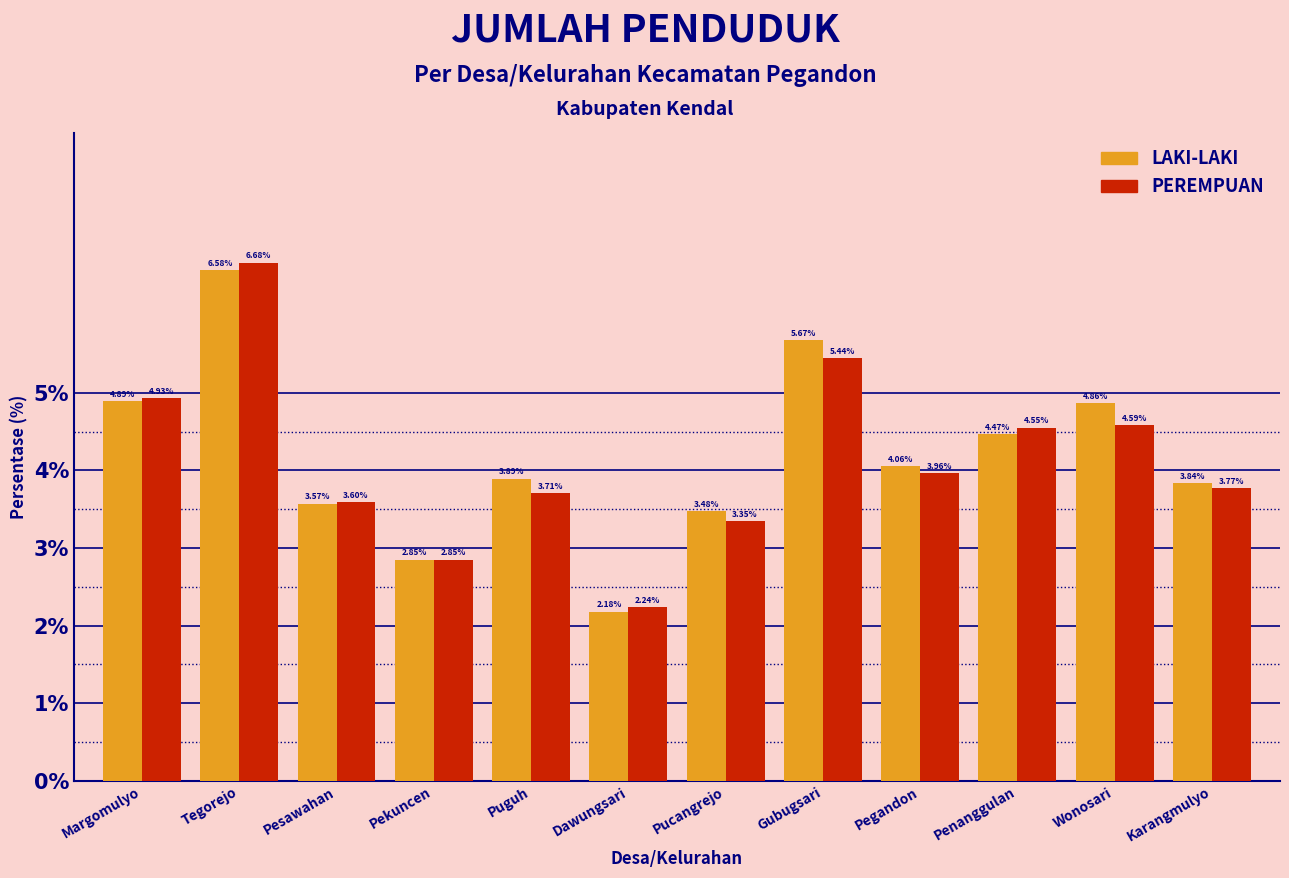

What is the difference between the PEREMPUAN values at Margomulyo and Pegandon?

1.0